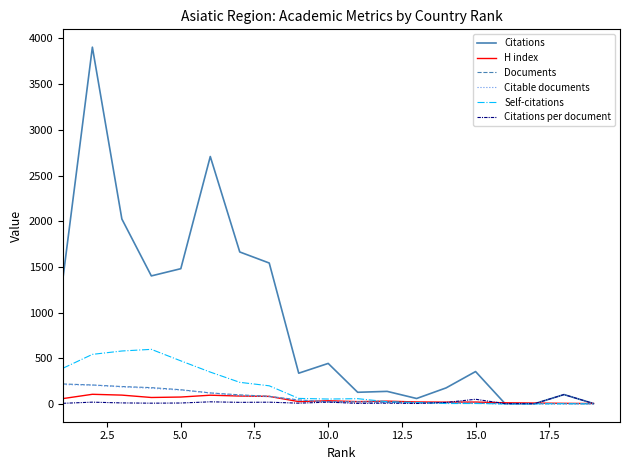

True or false: Citations per document has more than 0 points higher than both neighbors.

True